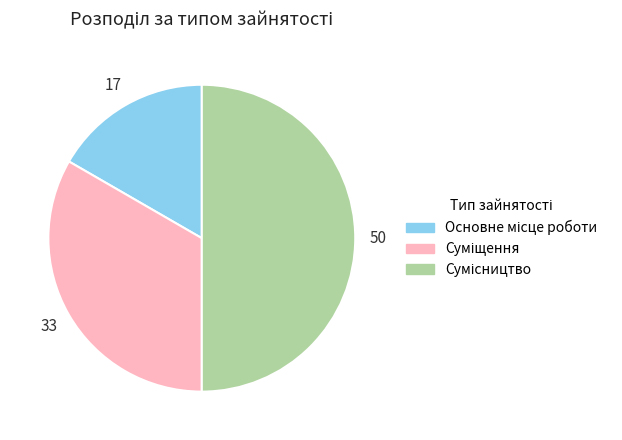

How many slices are in this pie chart?

3